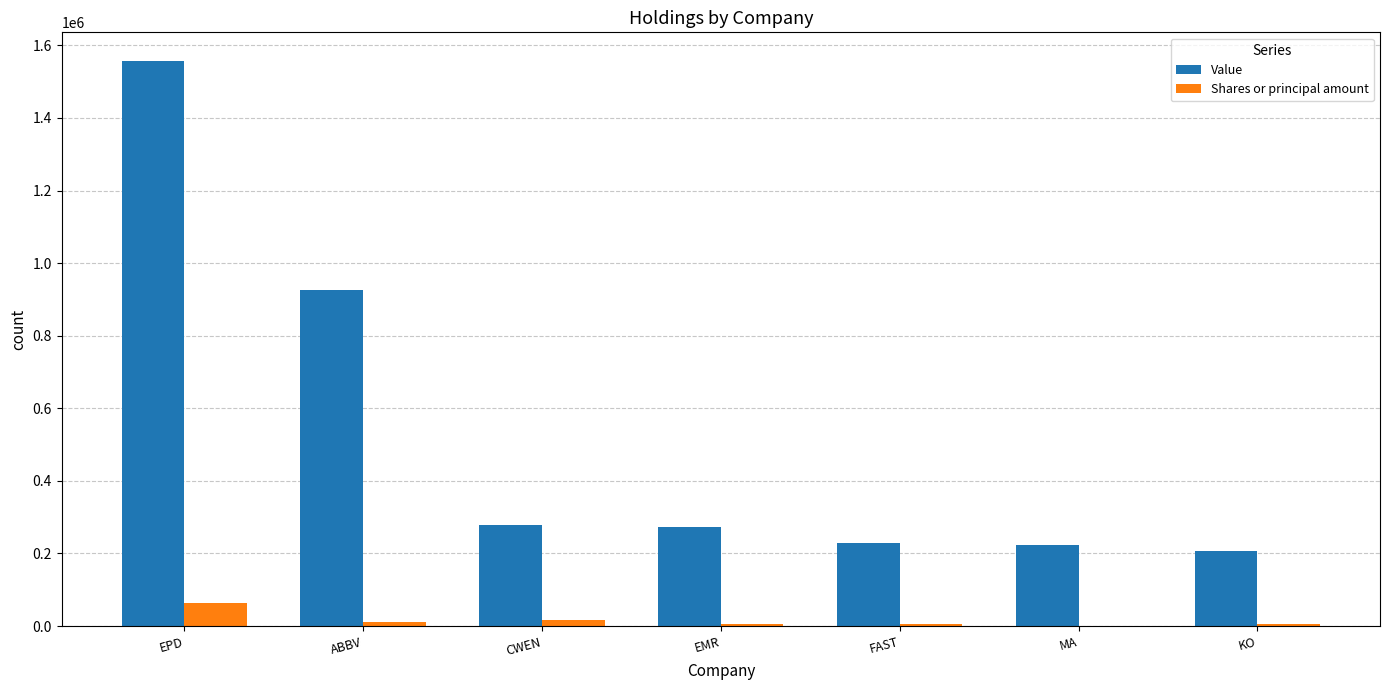

Which series has the largest range (max minus min)?

Value